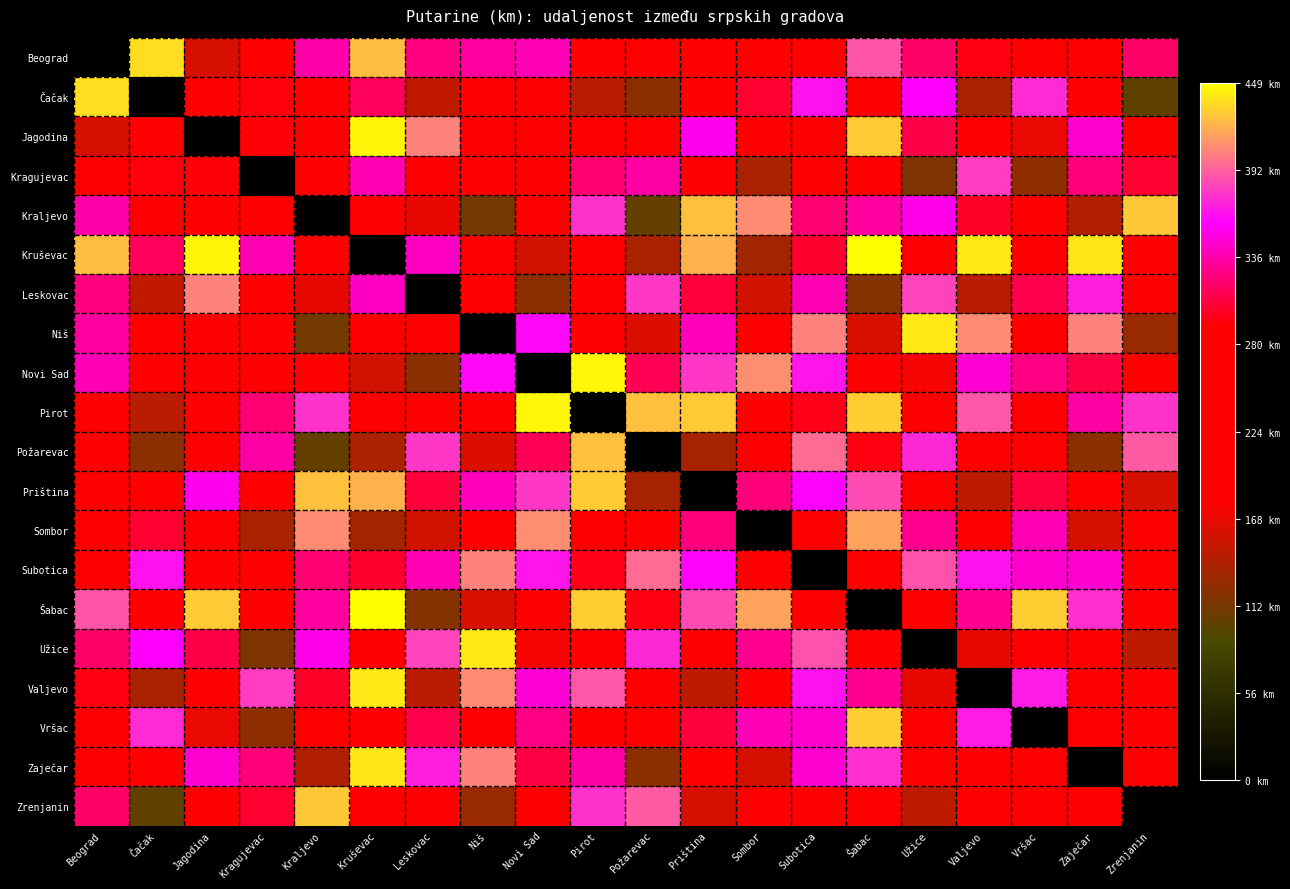

Which has a higher value, Zaječar or Leskovac?

Leskovac